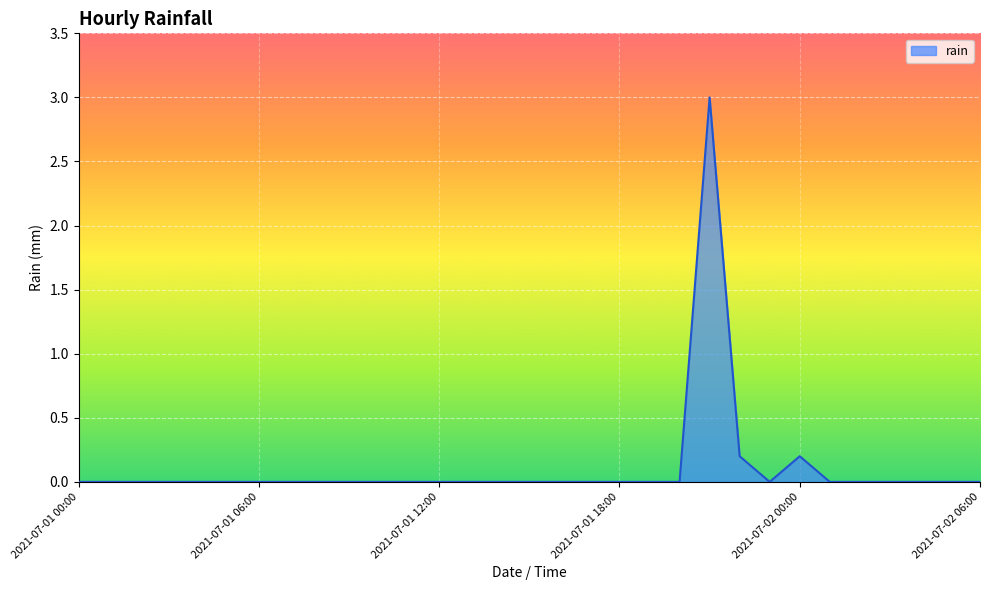

How many lines are shown in the chart?

1